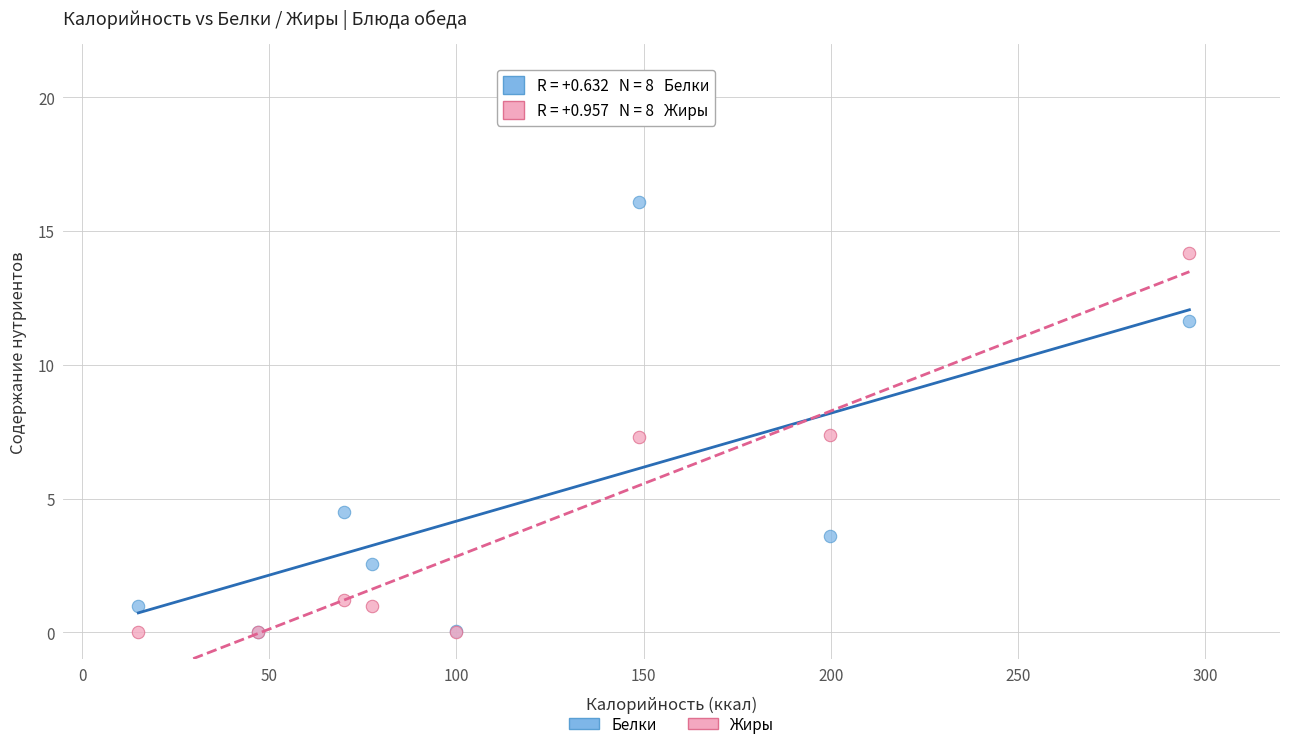

What are all the series names shown in the legend?

Белки, Жиры